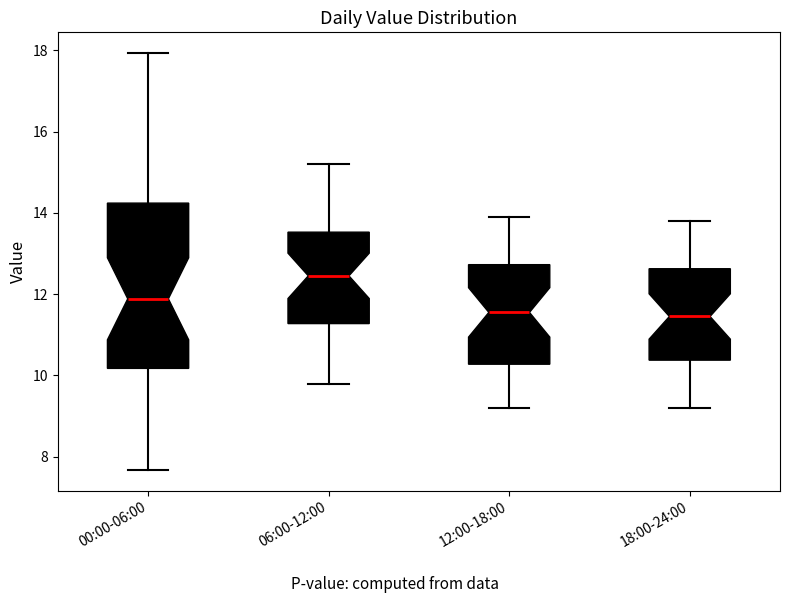

Reading left to right, read every box against the y-axis: the position of its median line, the range the box covers, and the ends of its whiskers. The values are not printed on the chart, so give them approximately, as read against the axis.

00:00-06:00: median 11.8, box 10.2 to 14.2, whiskers 7.6 to 18.0
06:00-12:00: median 12.4, box 11.2 to 13.6, whiskers 9.8 to 15.2
12:00-18:00: median 11.6, box 10.2 to 12.8, whiskers 9.2 to 14.0
18:00-24:00: median 11.4, box 10.4 to 12.6, whiskers 9.2 to 13.8